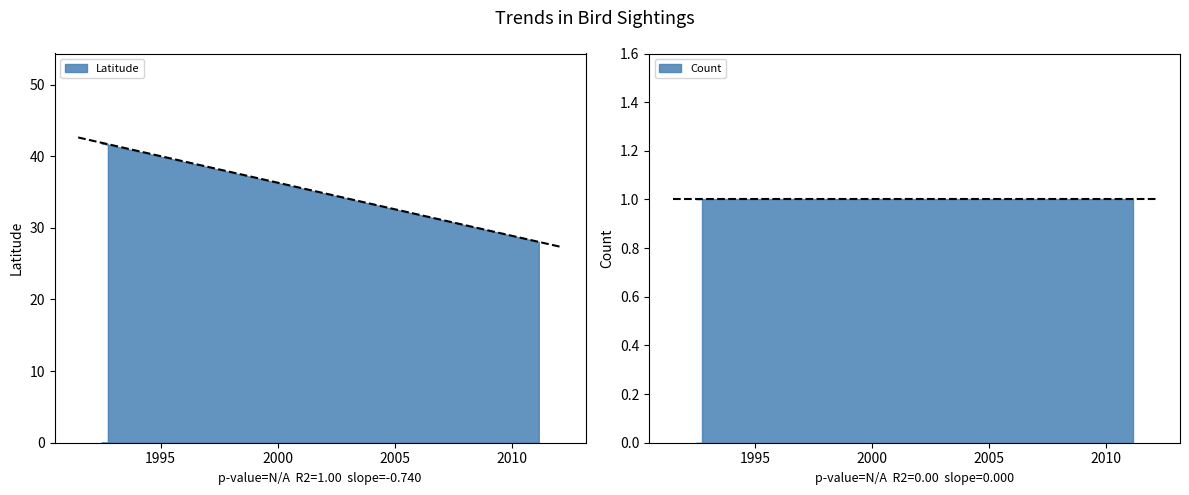

Which series has the widest spread of values?

Latitude